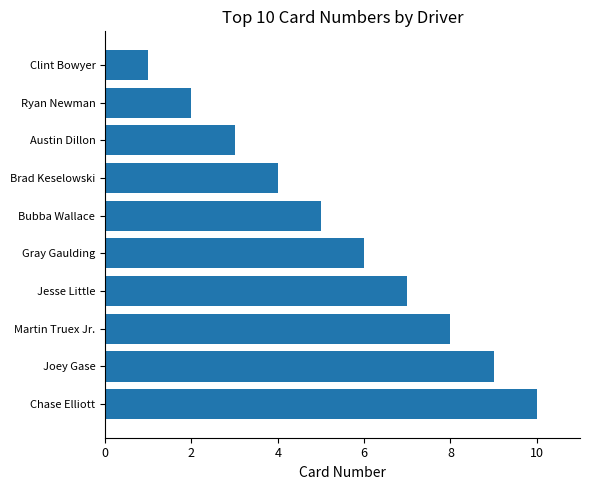

Rank the categories by value from highest to lowest.

Chase Elliott, Joey Gase, Martin Truex Jr., Jesse Little, Gray Gaulding, Bubba Wallace, Brad Keselowski, Austin Dillon, Ryan Newman, Clint Bowyer